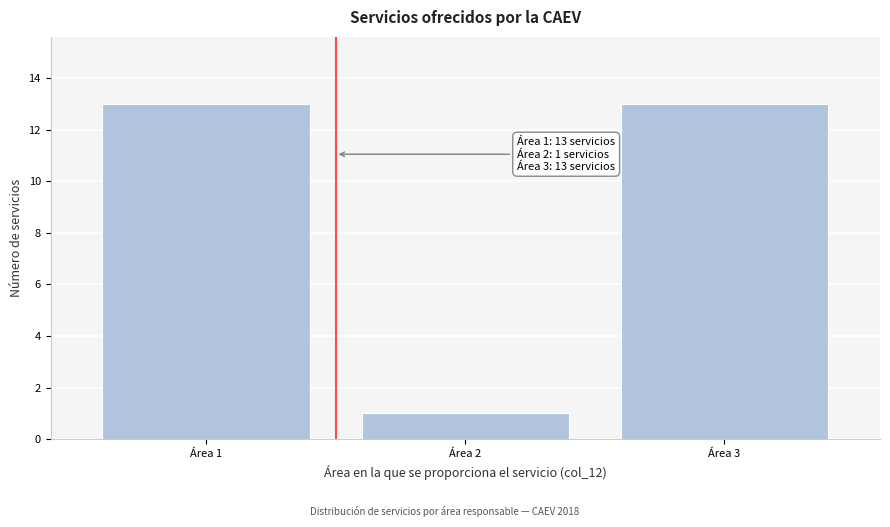

Reading right to left, list all the values displayed in this chart.

13	1	13